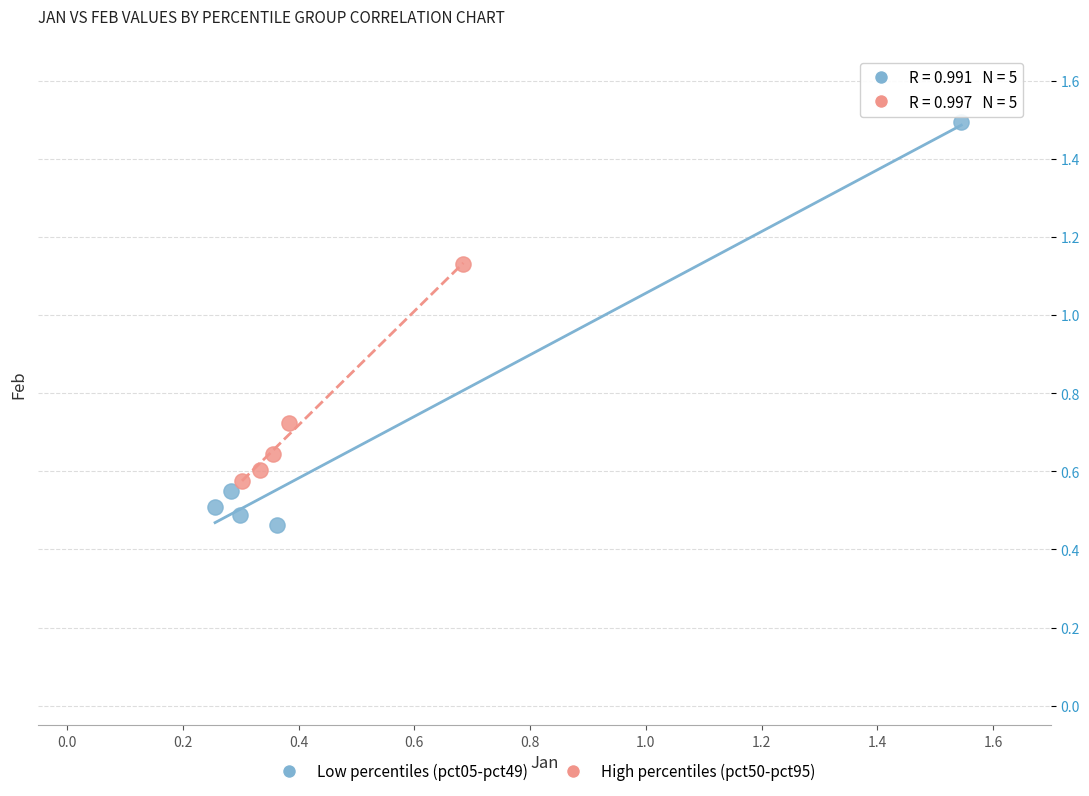

Which series contains the lowest Y value?

Low percentiles (pct05-pct49)